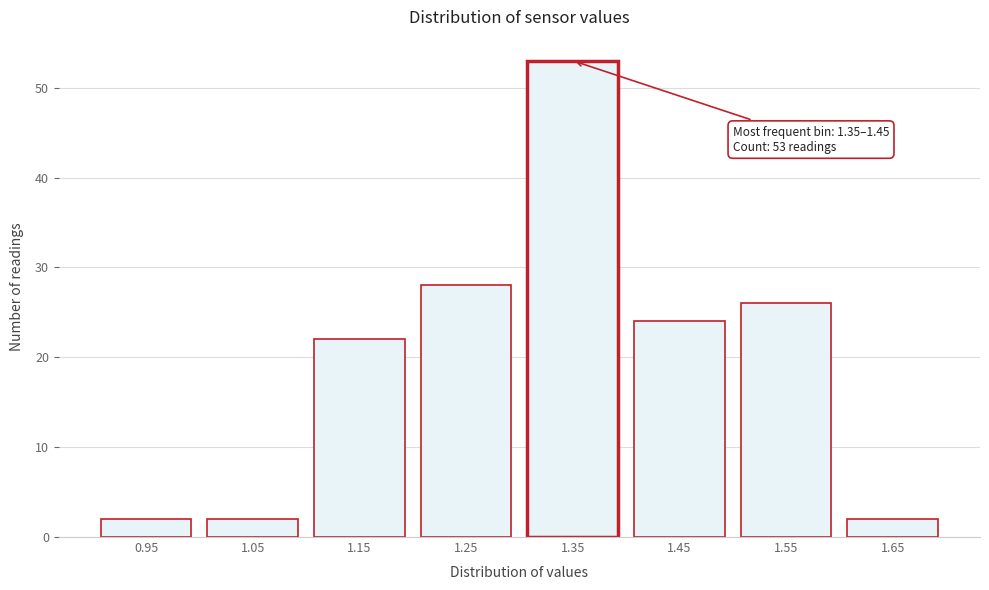

Reading left to right, extract all data points from this chart.

2	2	22	28	53	24	26	2